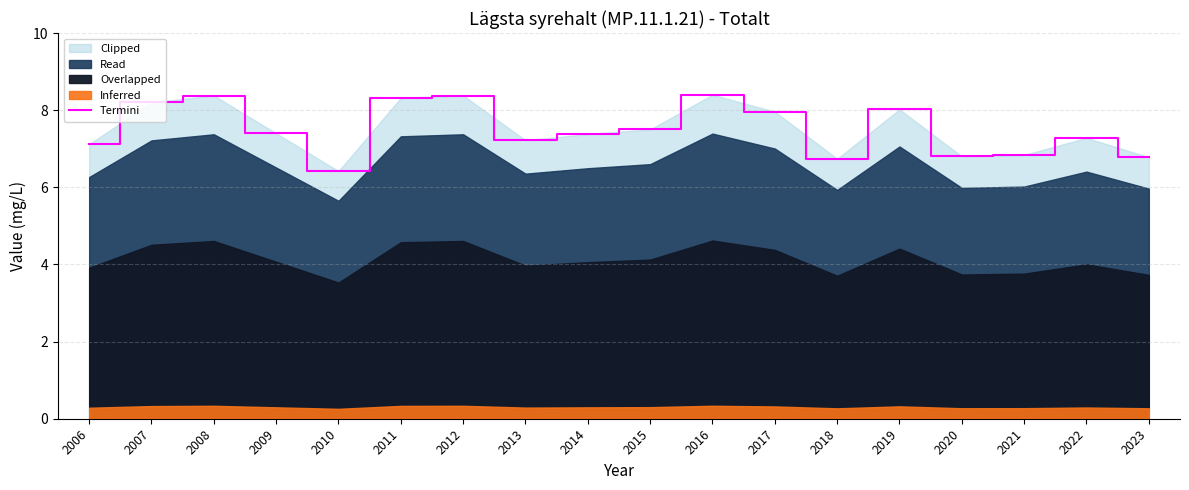

List the labels in order of value, largest first.

2016, 2008, 2012, 2011, 2007, 2019, 2017, 2015, 2009, 2014, 2022, 2013, 2006, 2021, 2020, 2023, 2018, 2010